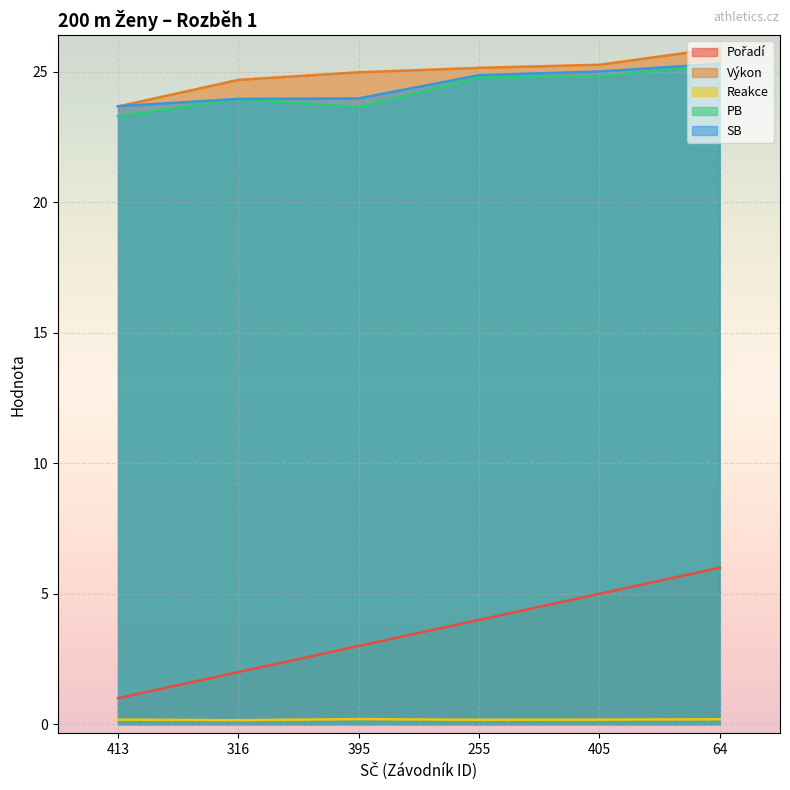

Between 405 and 64, which series saw the biggest shift?

Pořadí